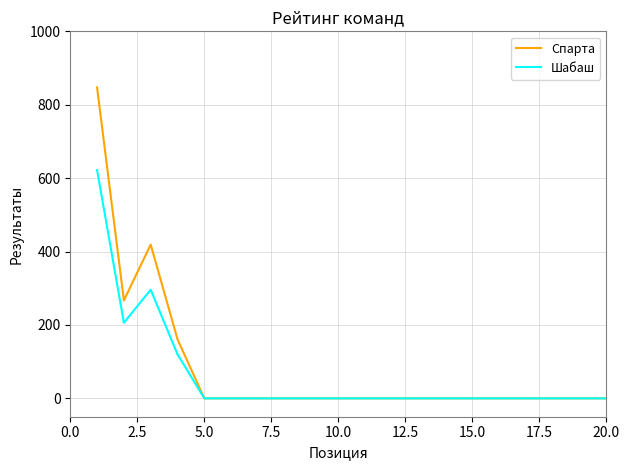

What is the difference between the maximum and second lowest values in the Шабаш series?

622